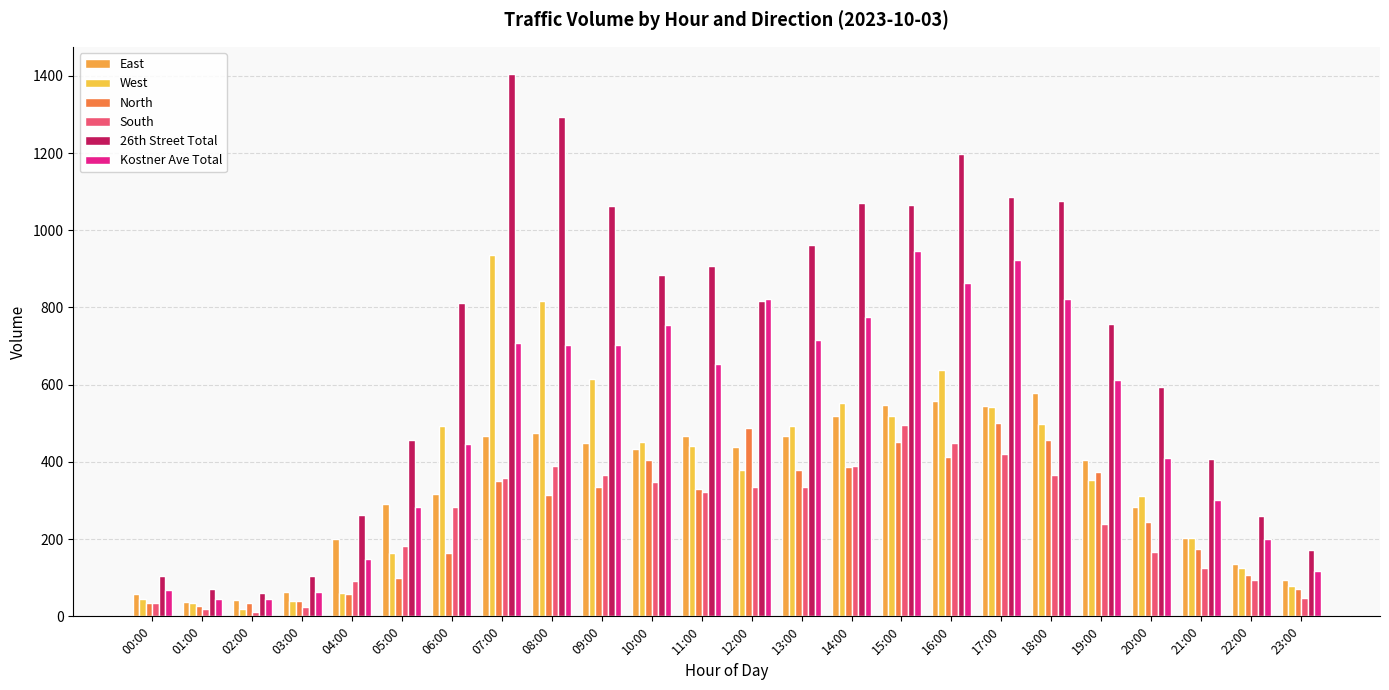

What are all the series names shown in the legend?

East, West, North, South, 26th Street Total, Kostner Ave Total